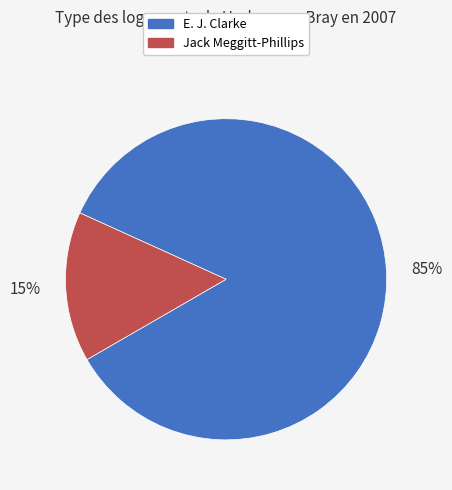

Does any single category account for the majority?

Yes